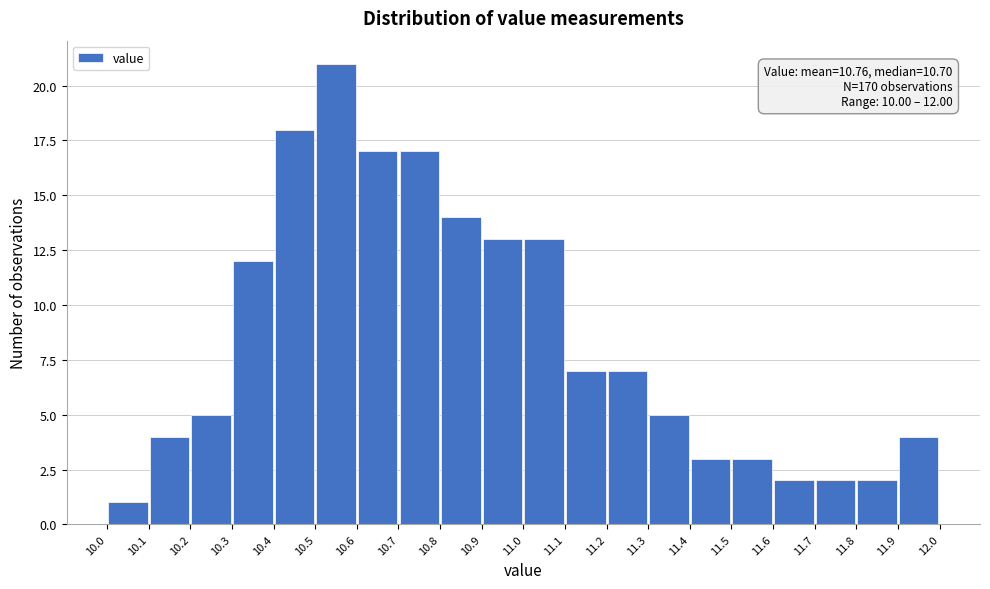

Over which range of the x-axis is the bar tallest?

10.5 to 10.6